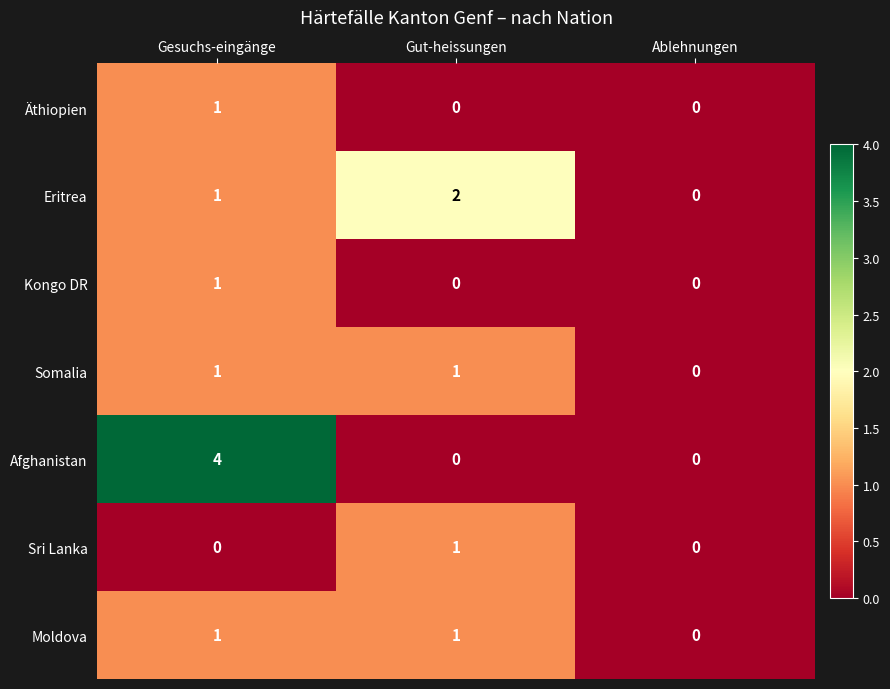

Which series changed the most between Gut-heissungen and Ablehnungen?

Eritrea